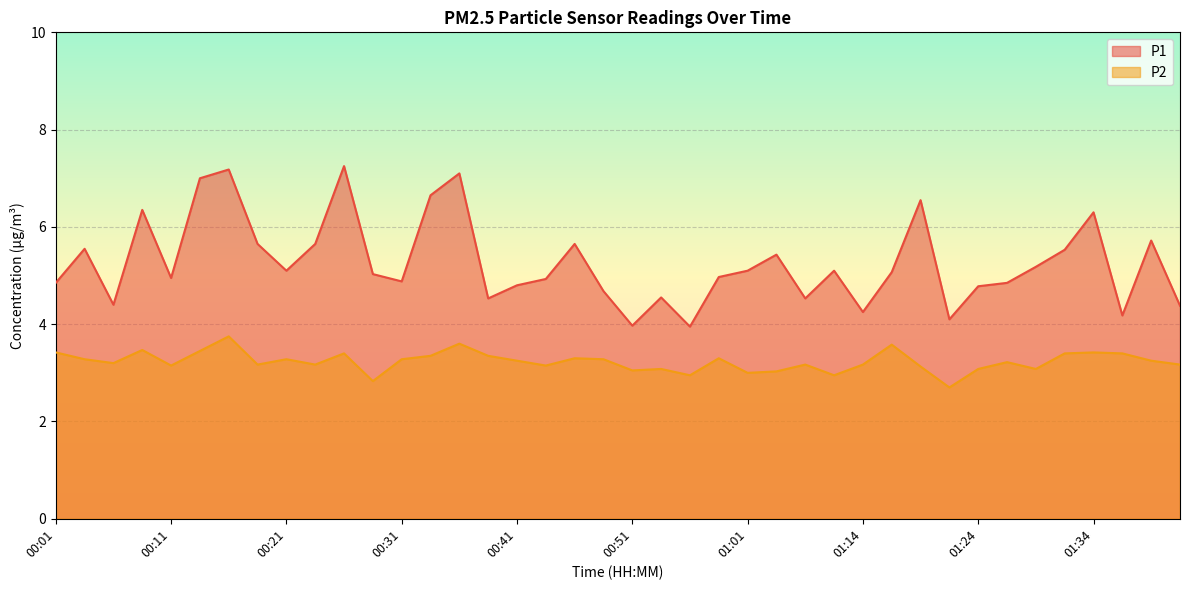

True or false: P2 has more than 2 interior local peaks.

True